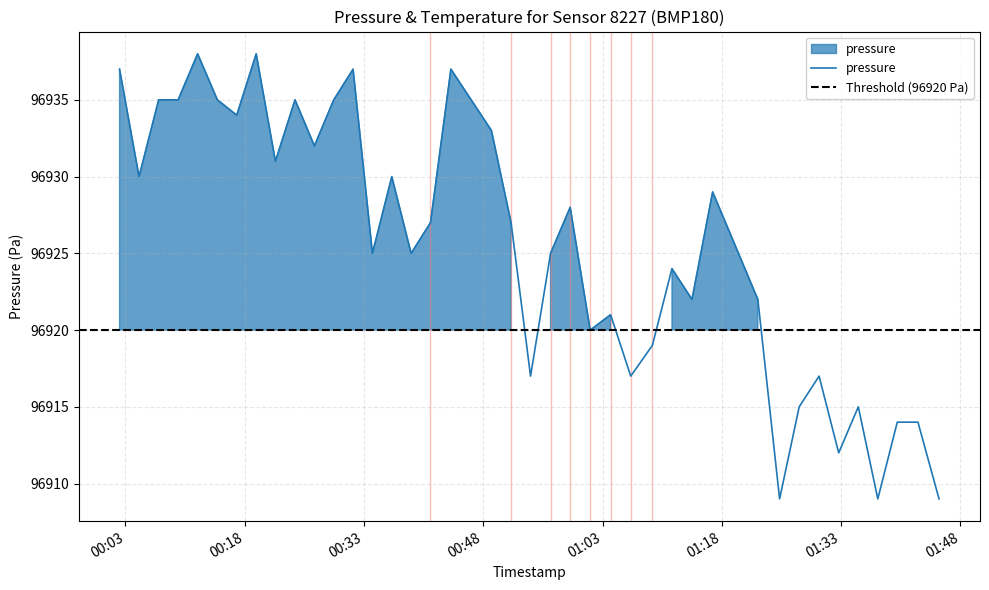

How many interior local valleys (lower than both neighbors) does the data have?

13